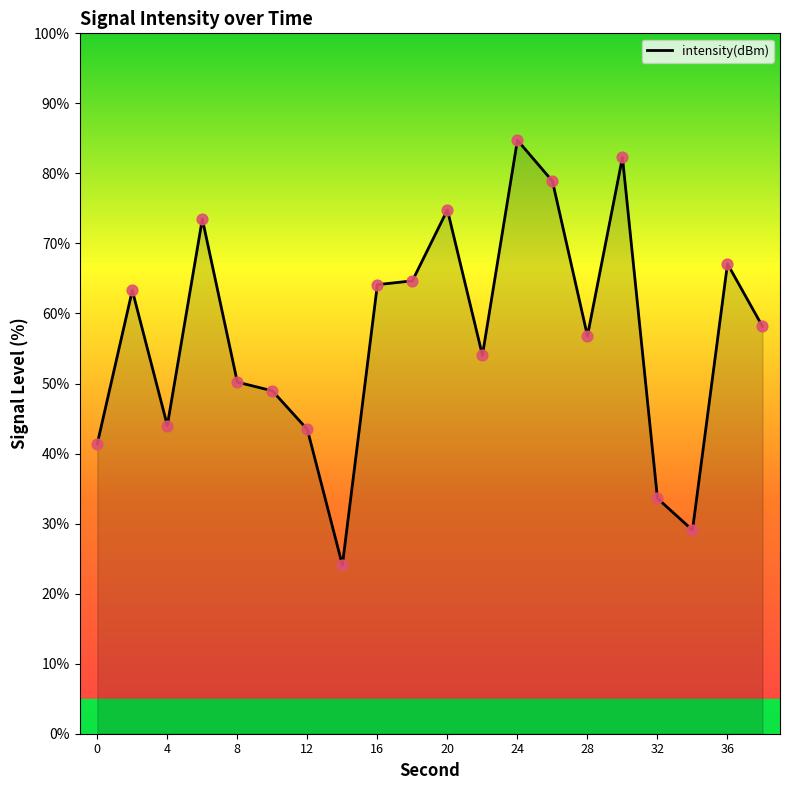

What is the difference between the maximum and minimum values?

60.7